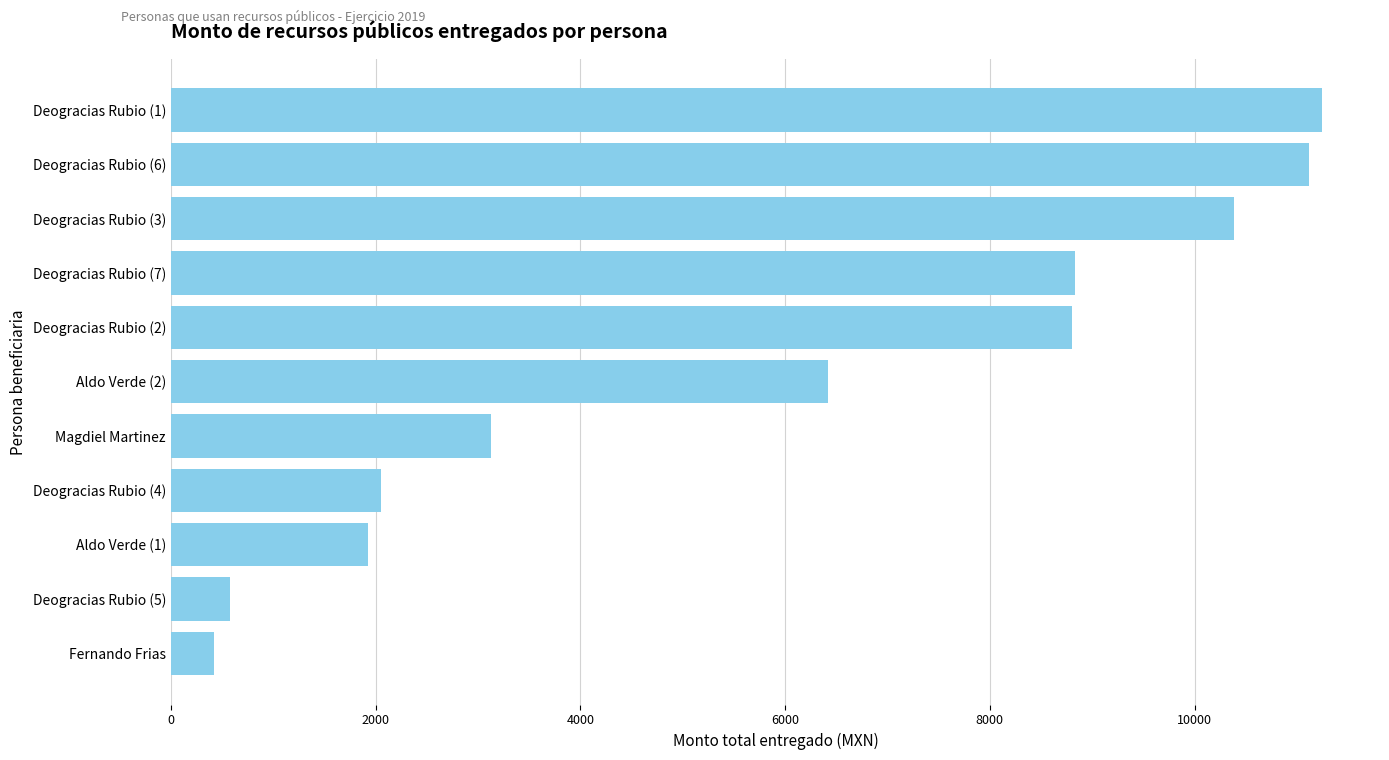

What is the sum of all values?

64920.9